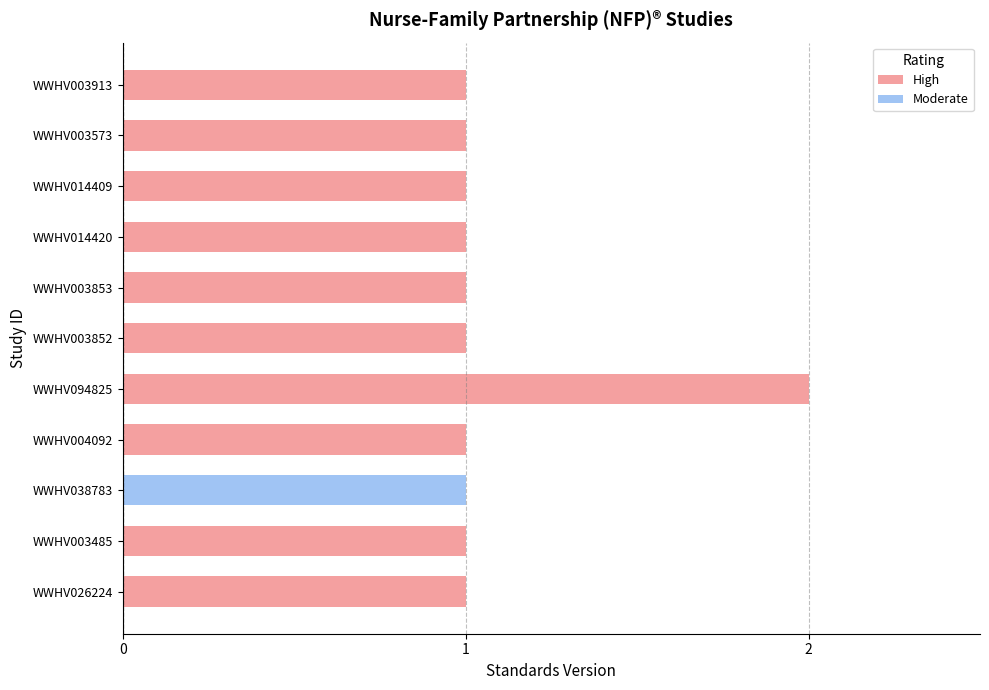

The value of High at WWHV094825 is 2. True or false?

True